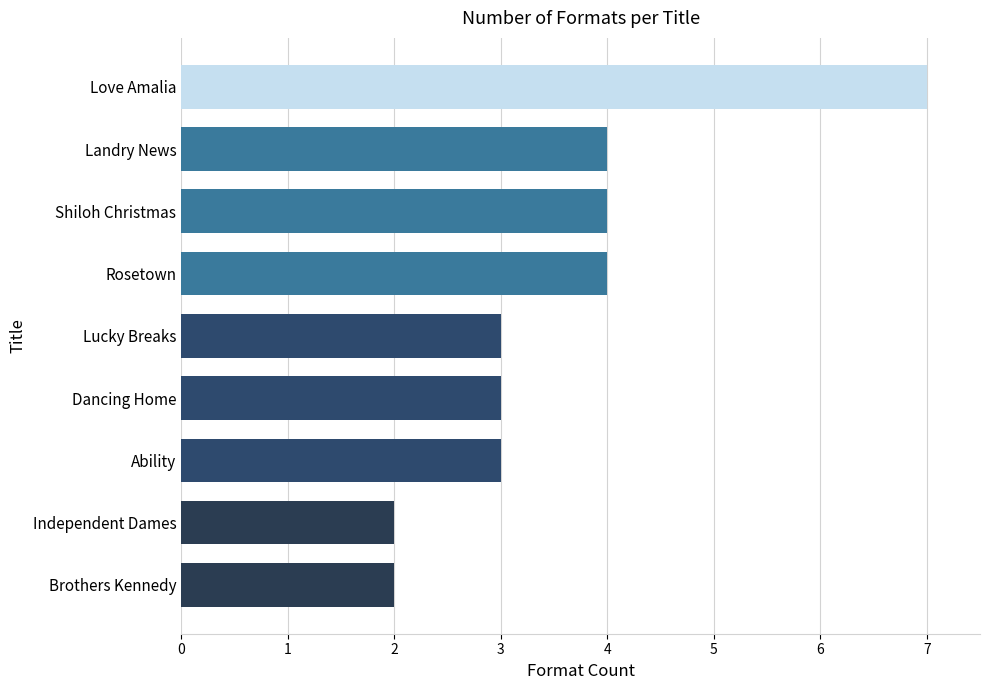

Does the chart contain stacked bars?

No